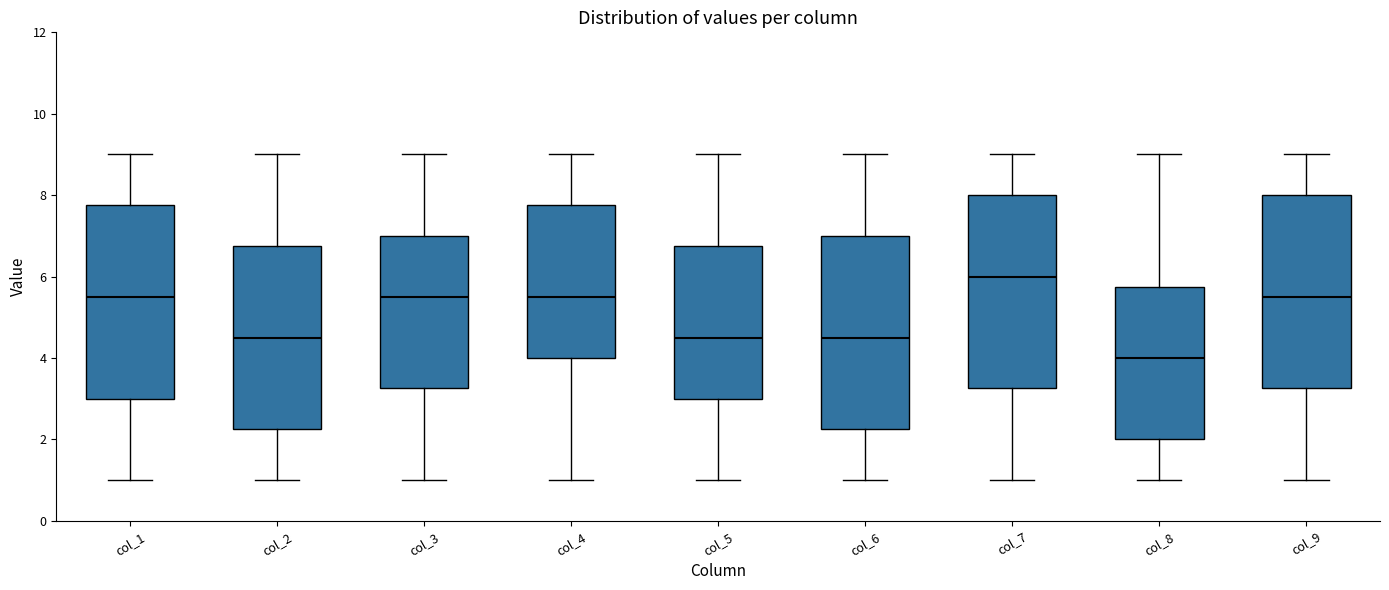

Reading left to right, transcribe this box plot: for each box, give where its median line is, the range the box spans, and where its two whiskers end, as read against the y-axis. The values are not printed on the chart, so give them approximately, as read against the axis.

col_1: median 5.6, box 3.0 to 7.8, whiskers 1.0 to 9.0
col_2: median 4.6, box 2.2 to 6.8, whiskers 1.0 to 9.0
col_3: median 5.6, box 3.2 to 7.0, whiskers 1.0 to 9.0
col_4: median 5.6, box 4.0 to 7.8, whiskers 1.0 to 9.0
col_5: median 4.6, box 3.0 to 6.8, whiskers 1.0 to 9.0
col_6: median 4.6, box 2.2 to 7.0, whiskers 1.0 to 9.0
col_7: median 6.0, box 3.2 to 8.0, whiskers 1.0 to 9.0
col_8: median 4.0, box 2.0 to 5.8, whiskers 1.0 to 9.0
col_9: median 5.6, box 3.2 to 8.0, whiskers 1.0 to 9.0